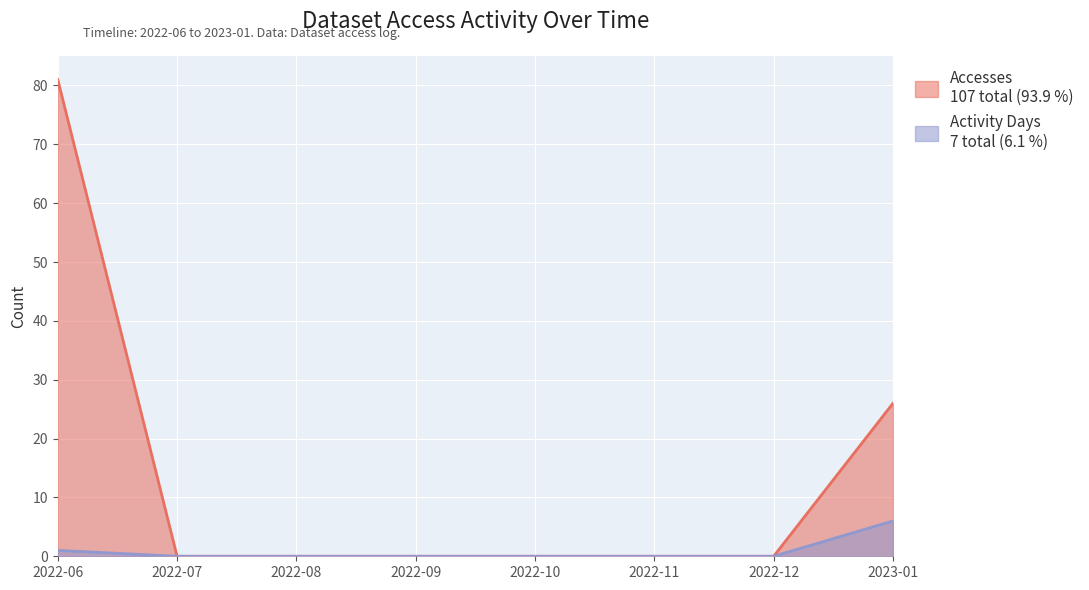

The value of Activity Days at 2022-07 is -2. True or false?

False